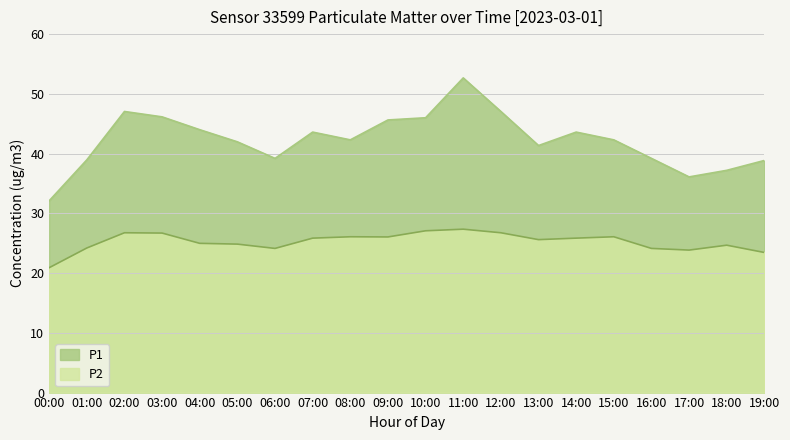

At how many categories does at least one series exceed 32?

20